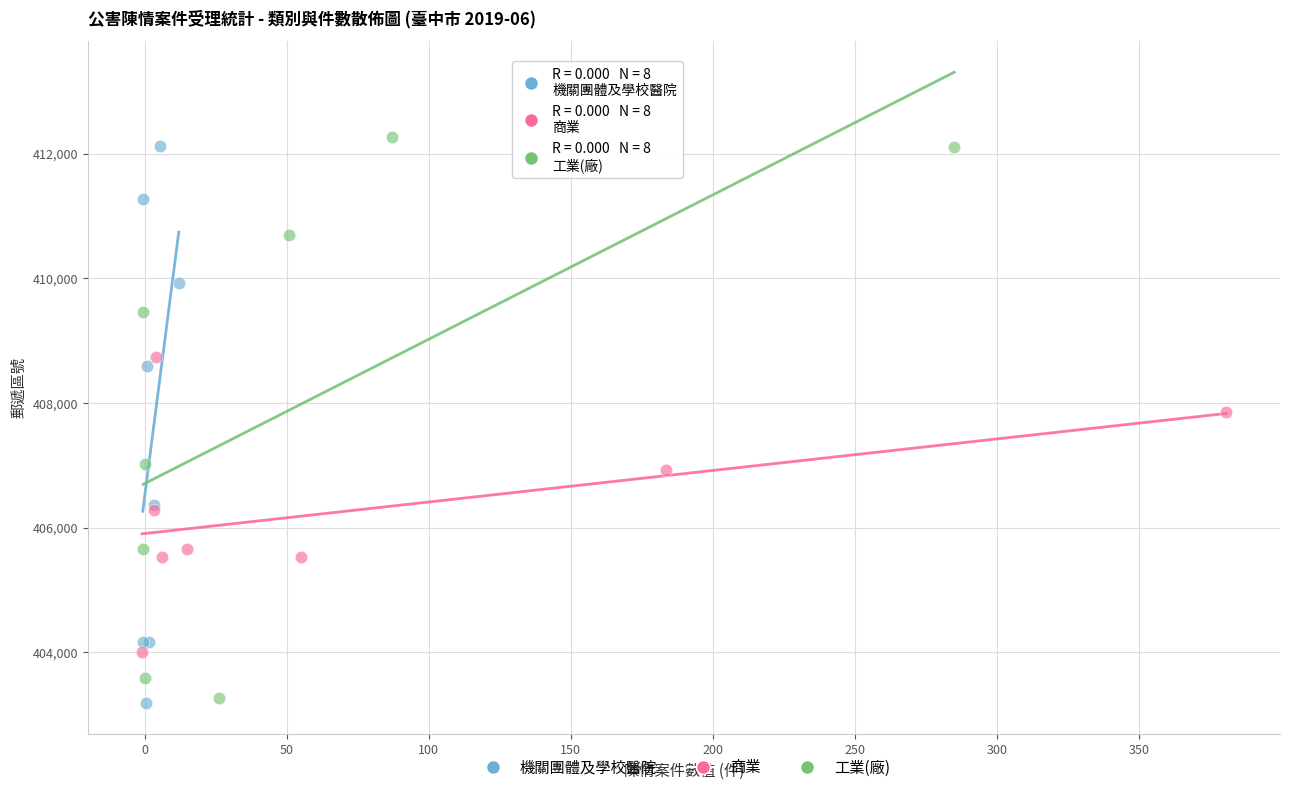

What are all the series names shown in the legend?

機關團體及學校醫院, 商業, 工業(廠)